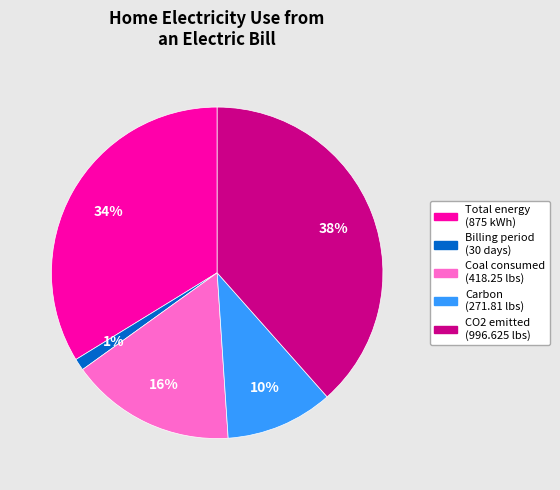

Between Coal consumed (418.25 lbs) and Carbon (271.81 lbs), which is larger?

Coal consumed (418.25 lbs)